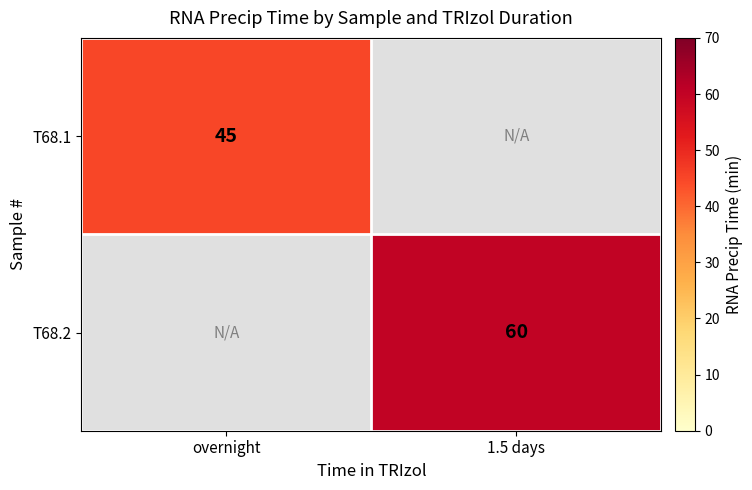

True or false: T68.1 has a value of 19 at overnight.

False